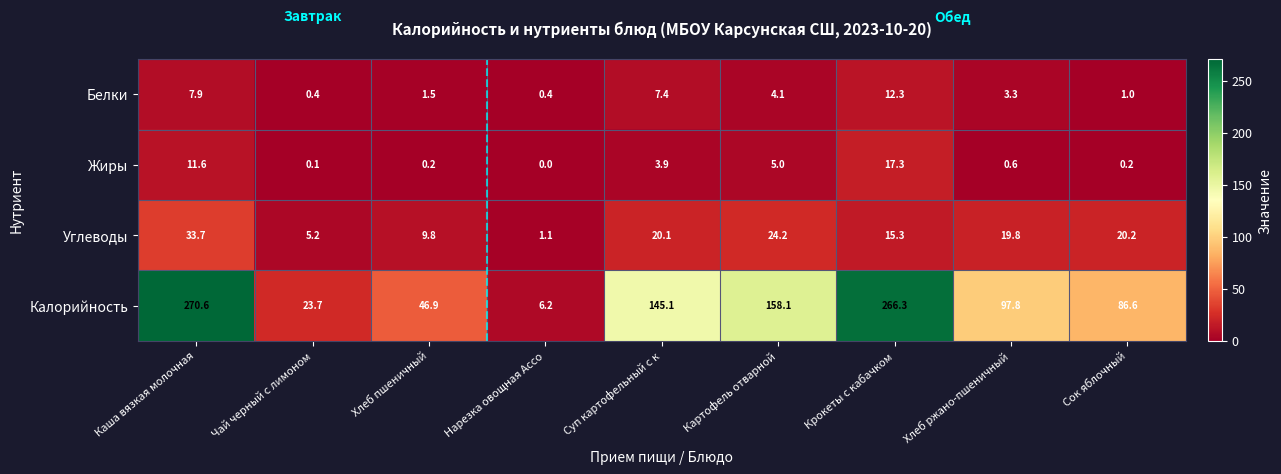

At Чай черный с лимоном, list the series in order from smallest to largest.

Жиры, Белки, Углеводы, Калорийность